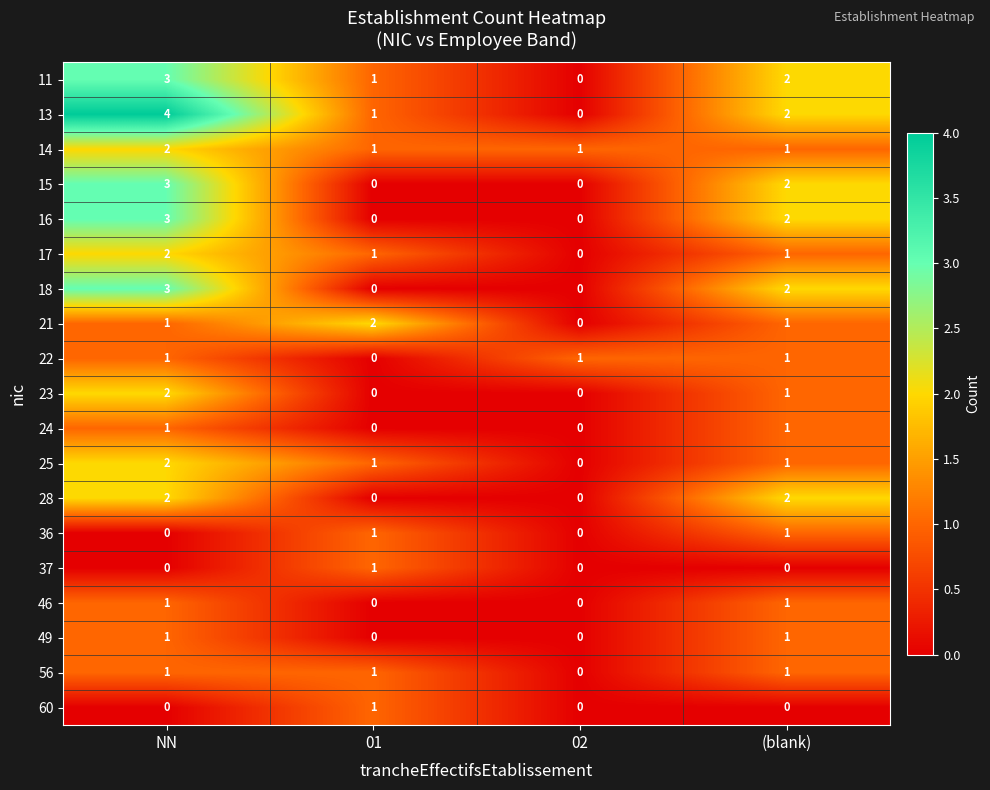

True or false: 16 has a value of 1 at (blank).

False